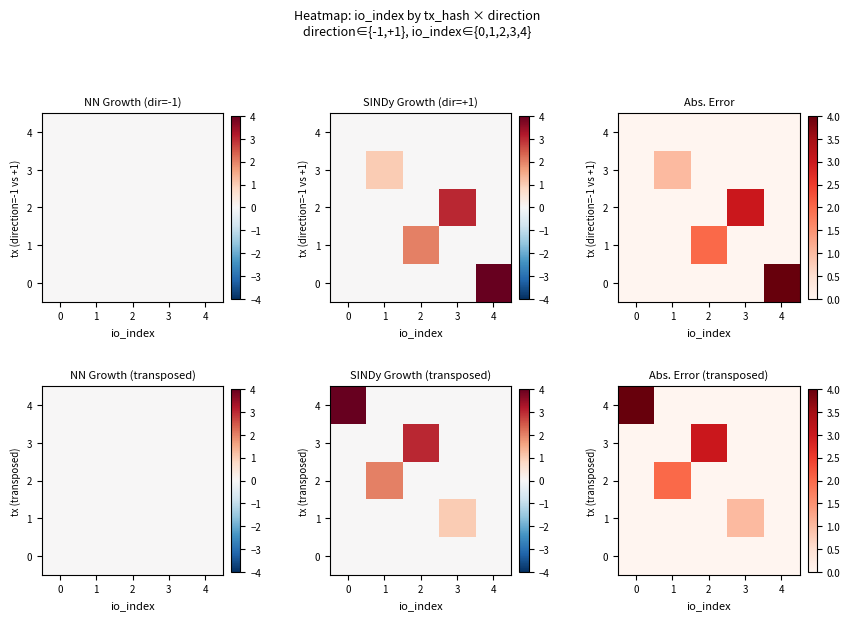

What is the difference between the highest and lowest values at 3?

1